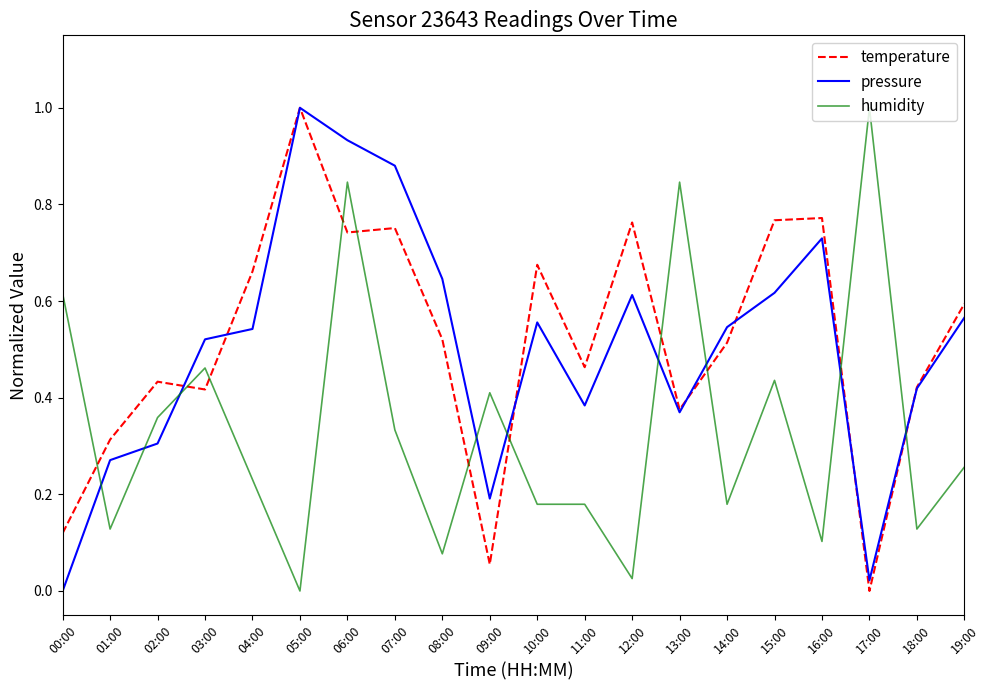

True or false: pressure has a value of 0.4 at 18:00.

True